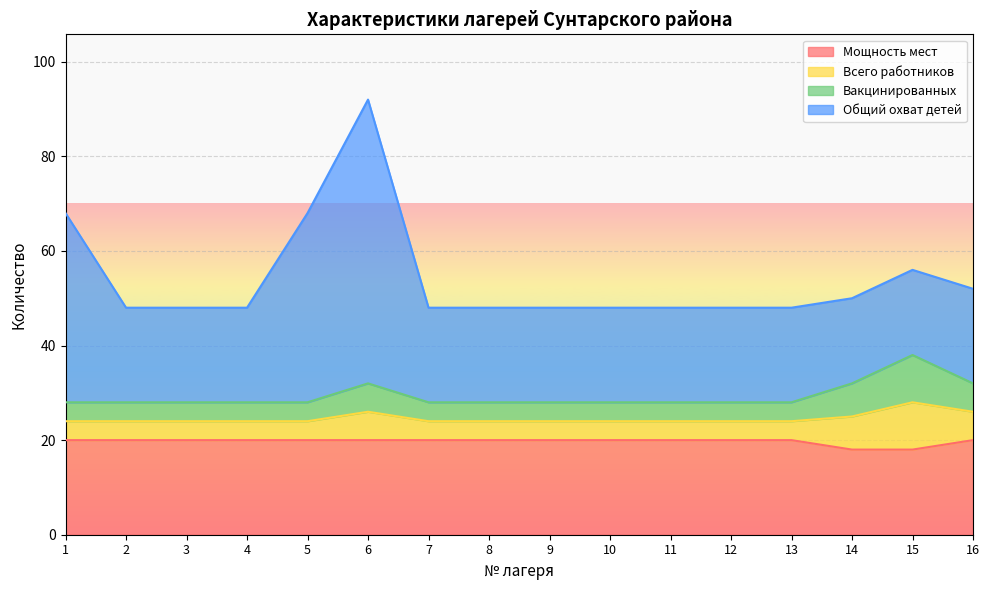

The value of Всего работников at 10 is 47. True or false?

False